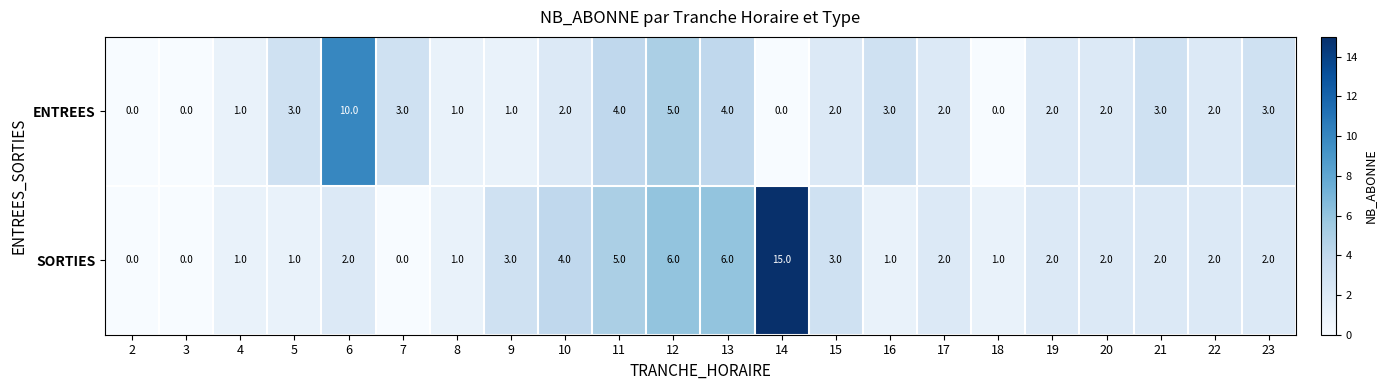

Between 2 and 13, which series saw the biggest shift?

SORTIES